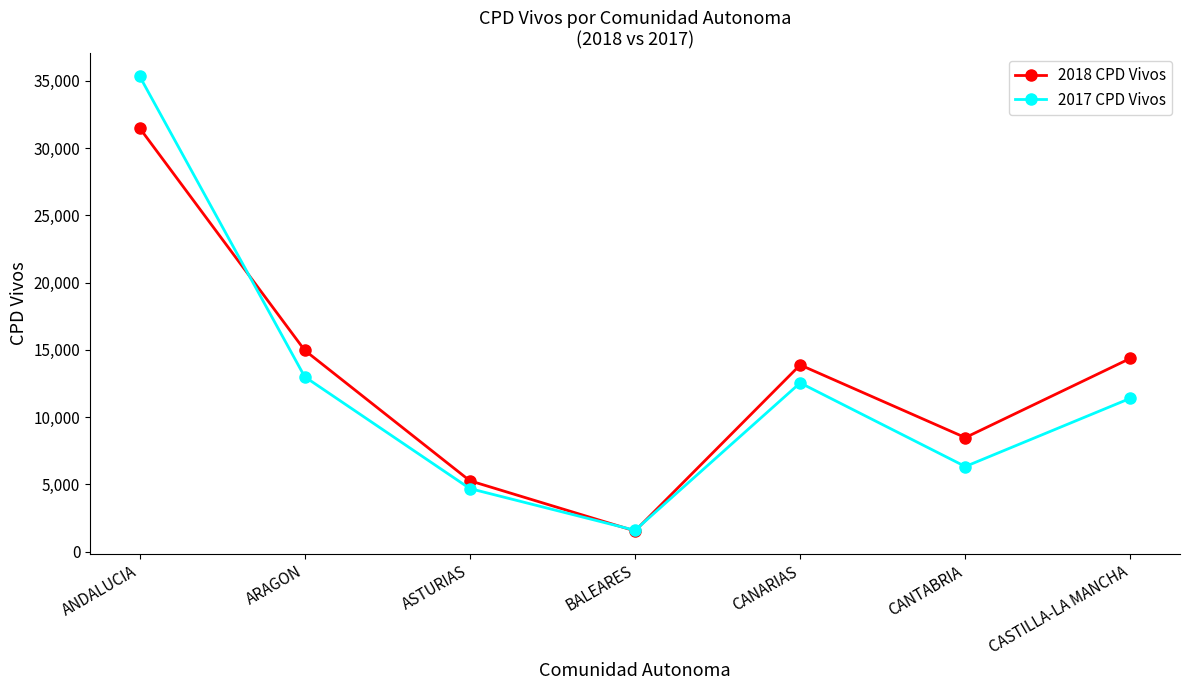

What is the minimum value shown in the chart?

1534